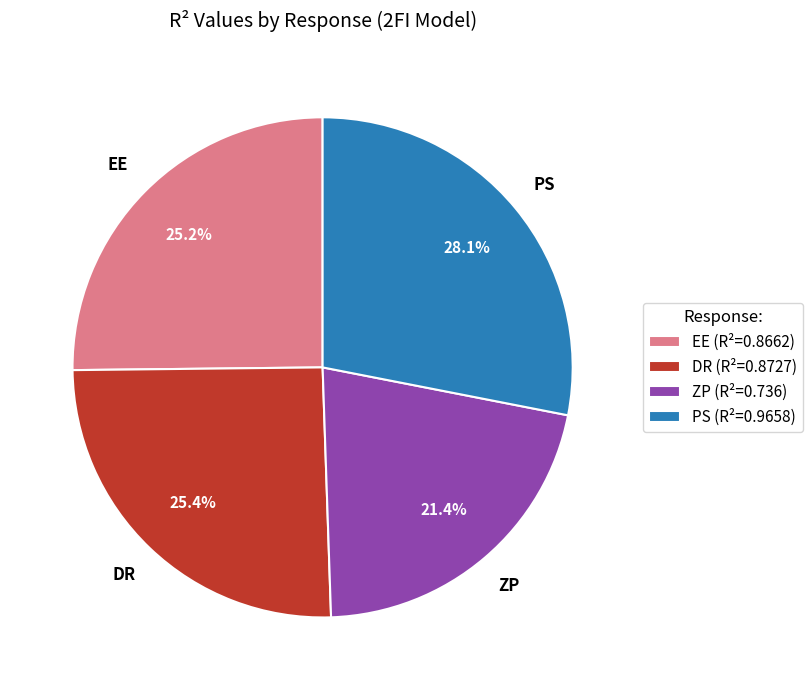

To the nearest percent, what portion does ZP represent?

21%